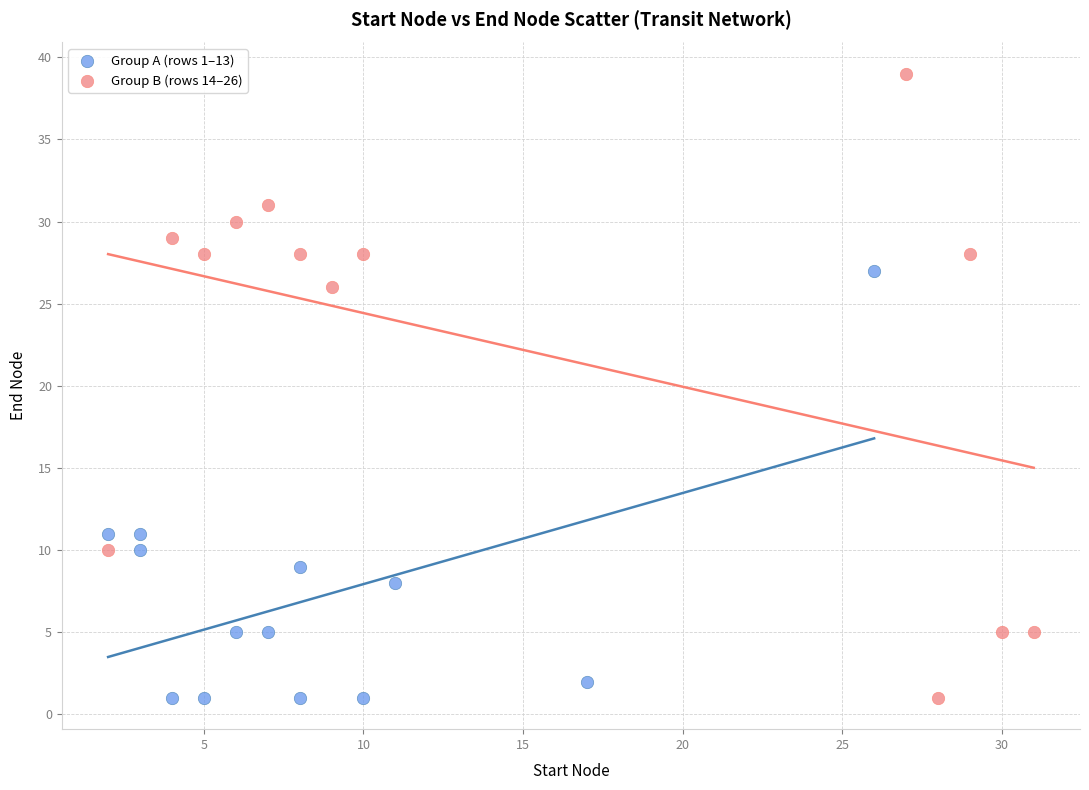

What are all the series names shown in the legend?

Group A (rows 1–13), Group B (rows 14–26)